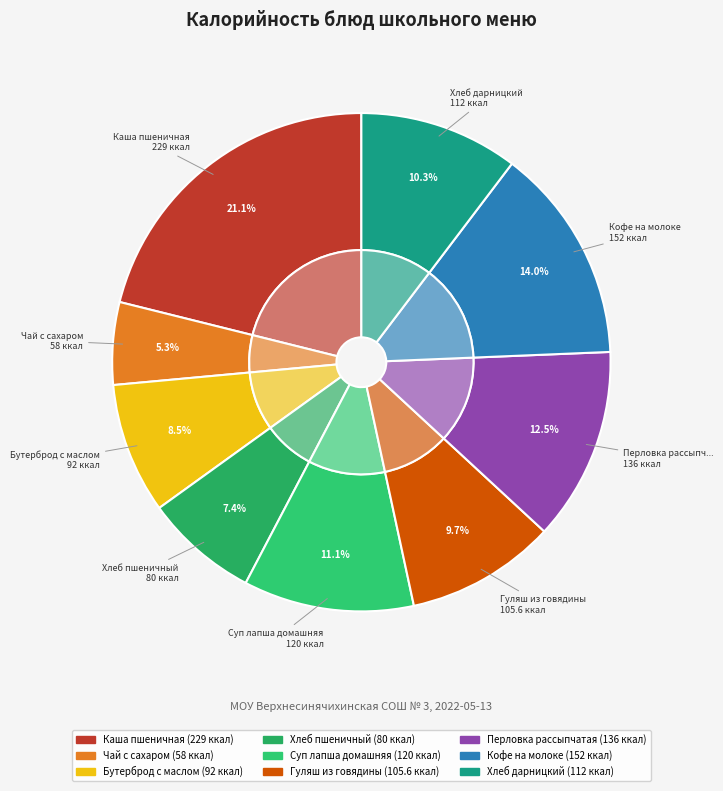

Rank the categories by value from lowest to highest.

Чай с сахаром, Хлеб пшеничный, Бутерброд с маслом, Гуляш из говядины, Хлеб дарницкий, Суп лапша домашняя, Перловка рассыпчатая, Кофе на молоке, Каша пшеничная